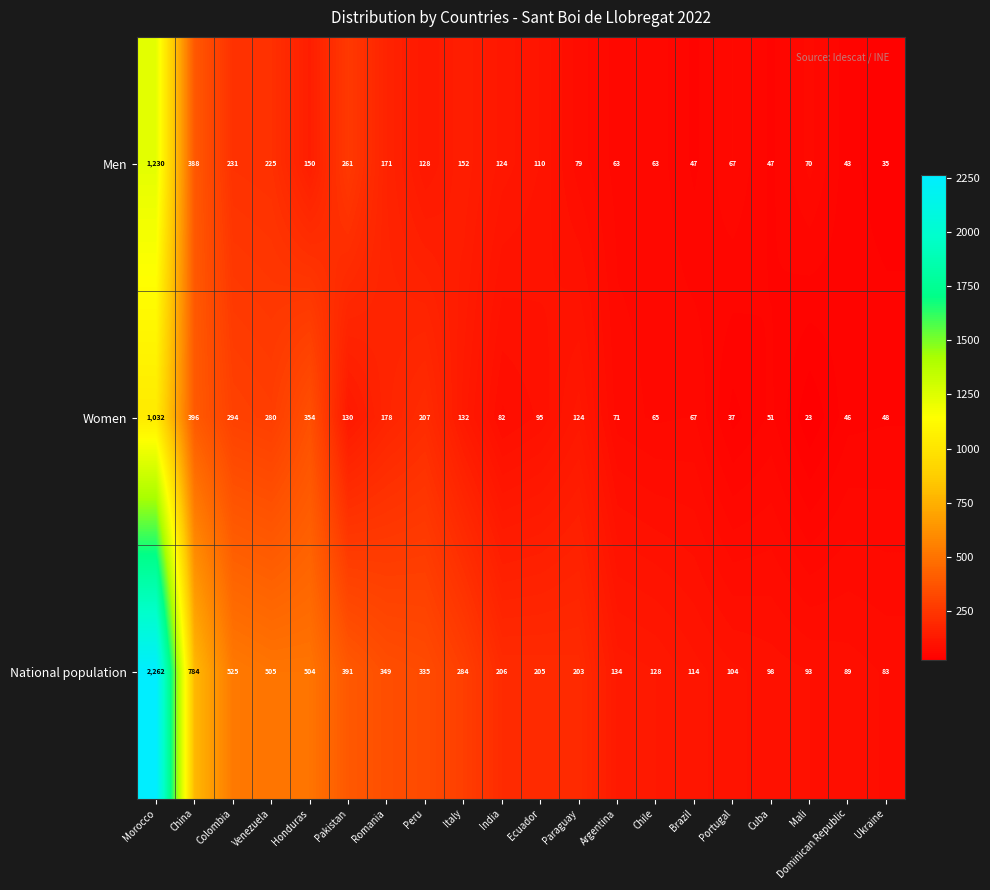

What is the approximate value of Men at Peru?

128